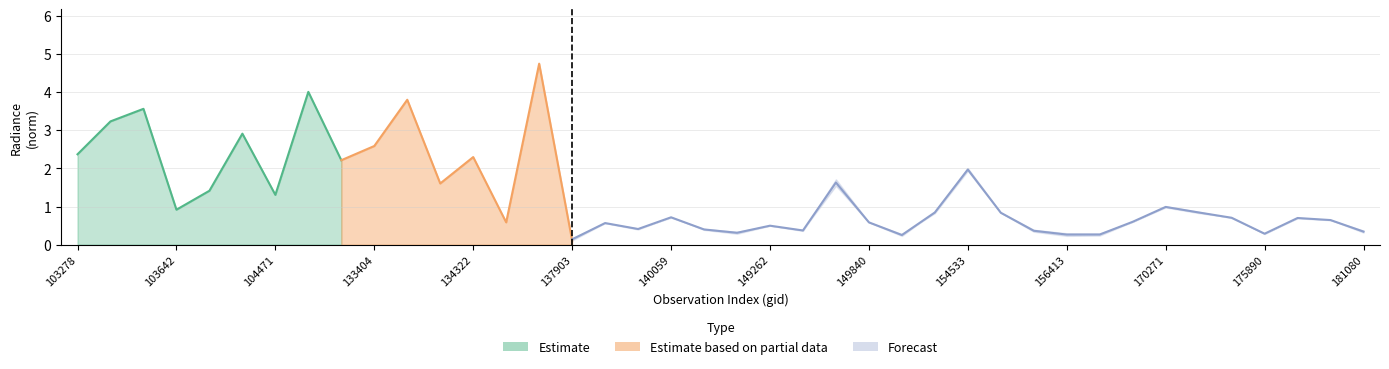

What value does the rade9_mult_nadir_norm series have at 149468?

0.4